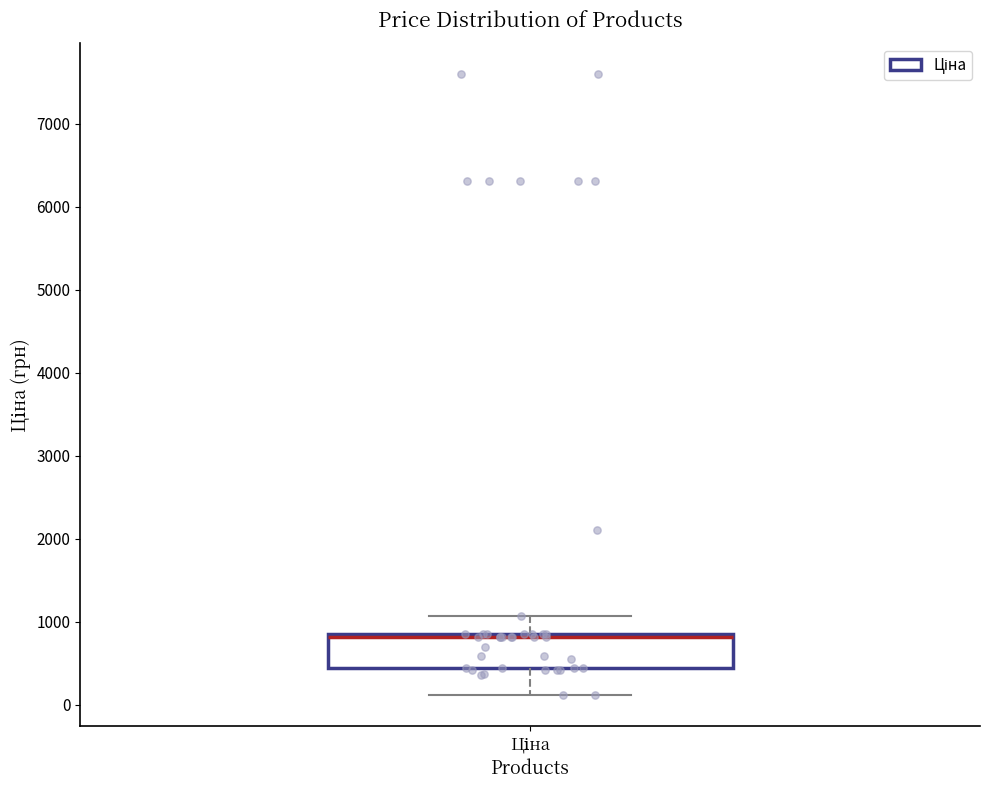

Transcribe this box plot: give where the median line is, the range the box spans, and where the two whiskers end, as read against the y-axis. The values are not printed on the chart, so give them approximately, as read against the axis.

median 800 (drawn on the box's upper edge), box 400 to 800, whiskers 100 to 1100